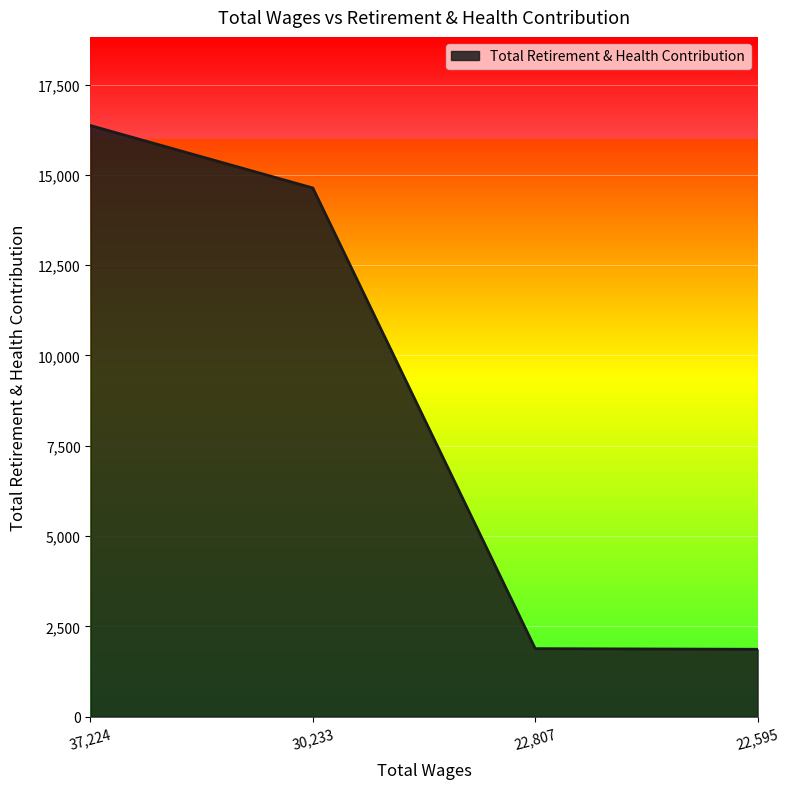

How many values are below 14636?

2